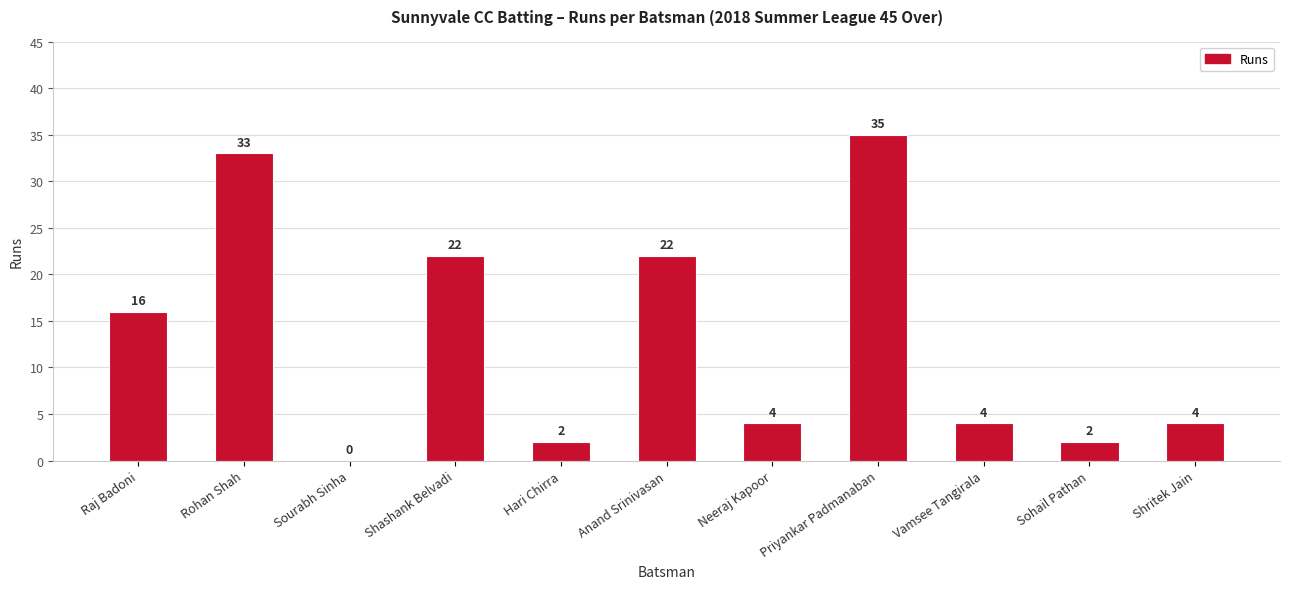

What is the maximum value shown in the chart?

35